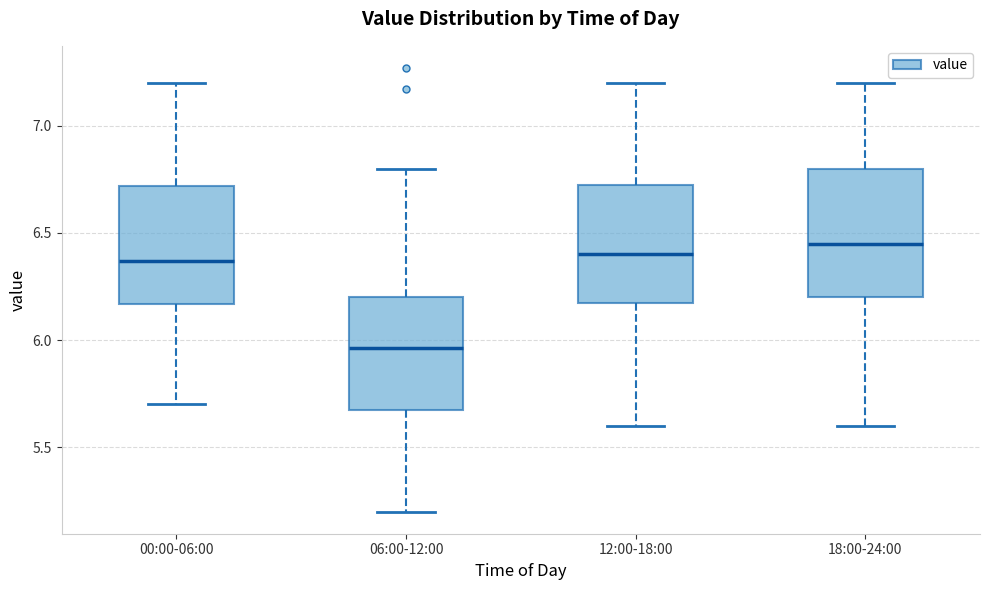

Which box has the lowest median line?

06:00-12:00